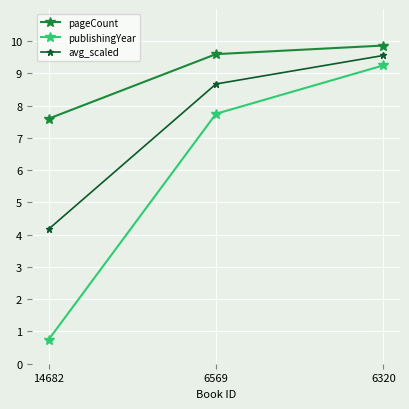

The value of publishingYear at 6320 is 9.2. True or false?

True